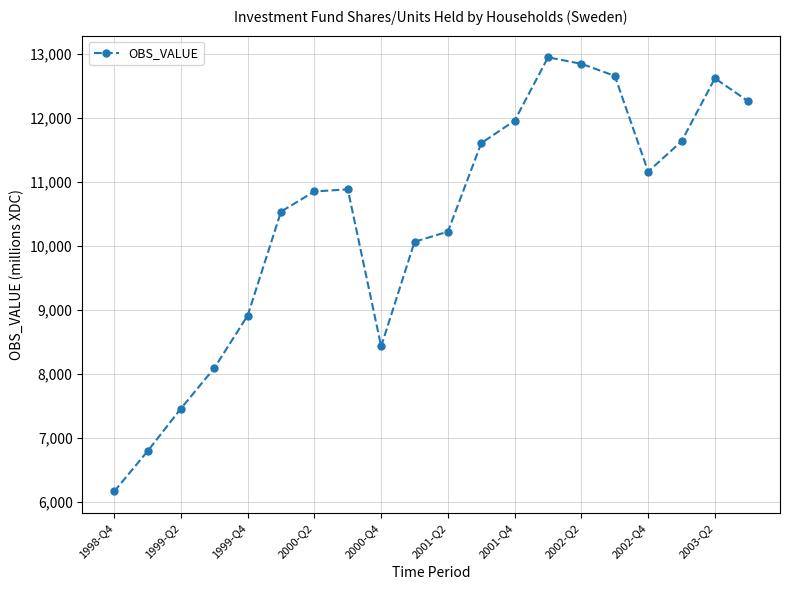

Does the chart display data point markers on the line(s)?

Yes